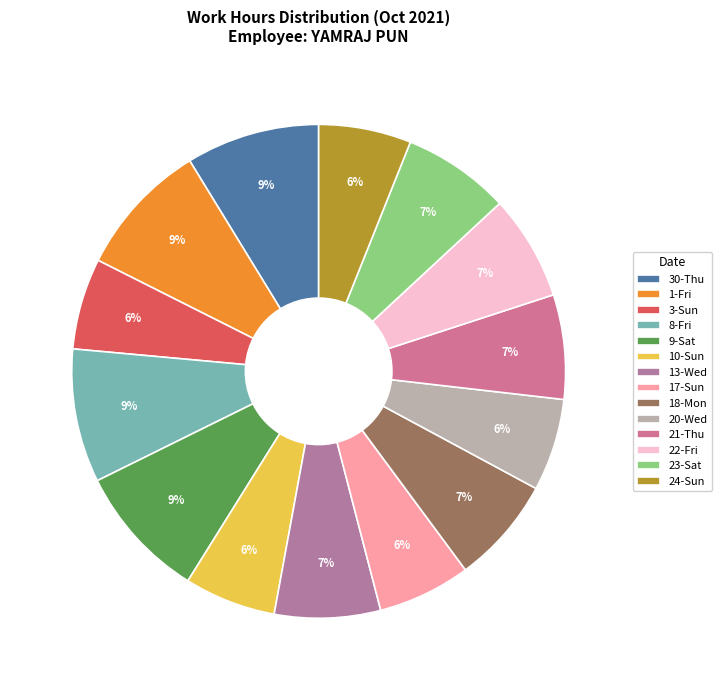

Between 18-Mon and 20-Wed, which is larger?

18-Mon